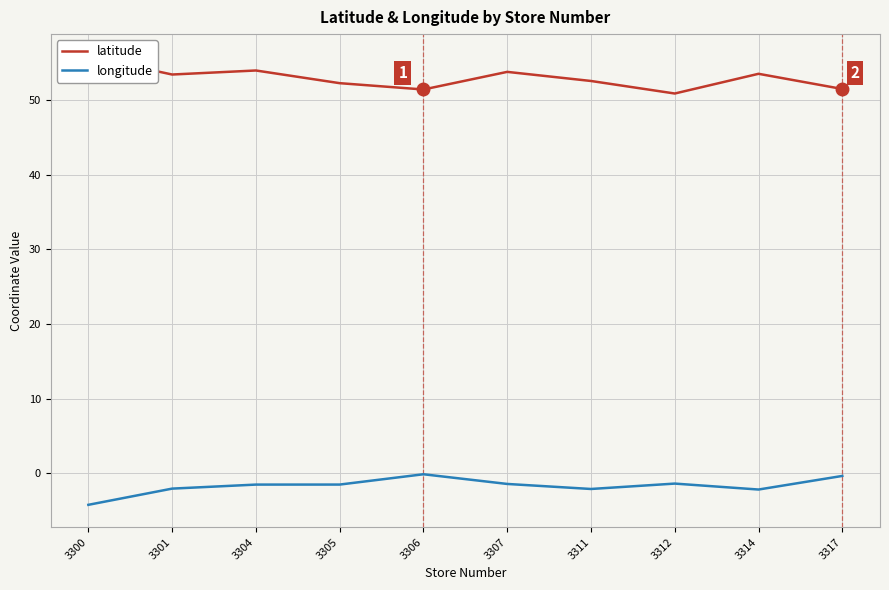

What are all the series names shown in the legend?

latitude, longitude